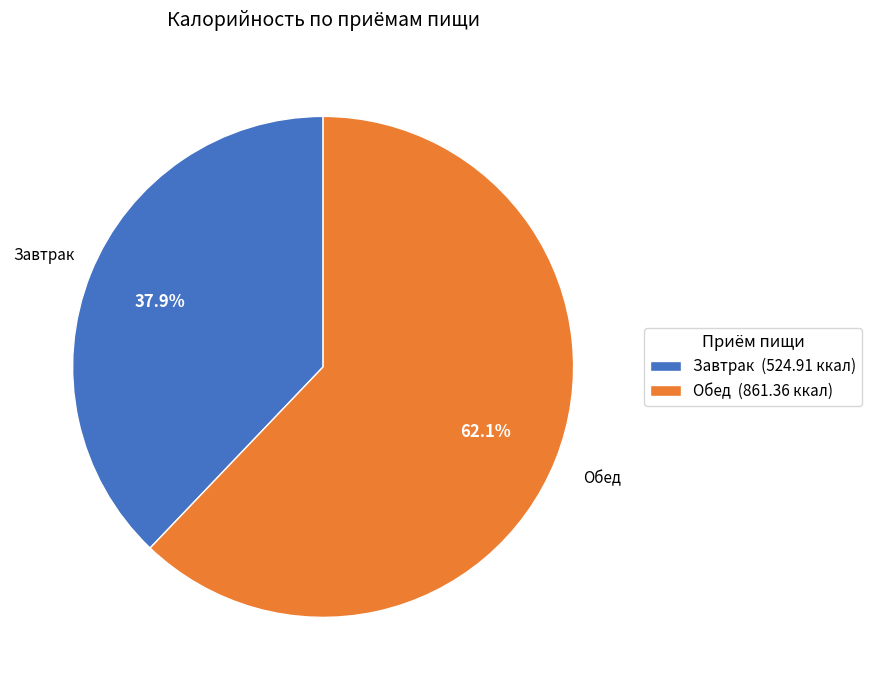

Between Обед and Завтрак, which is larger?

Обед